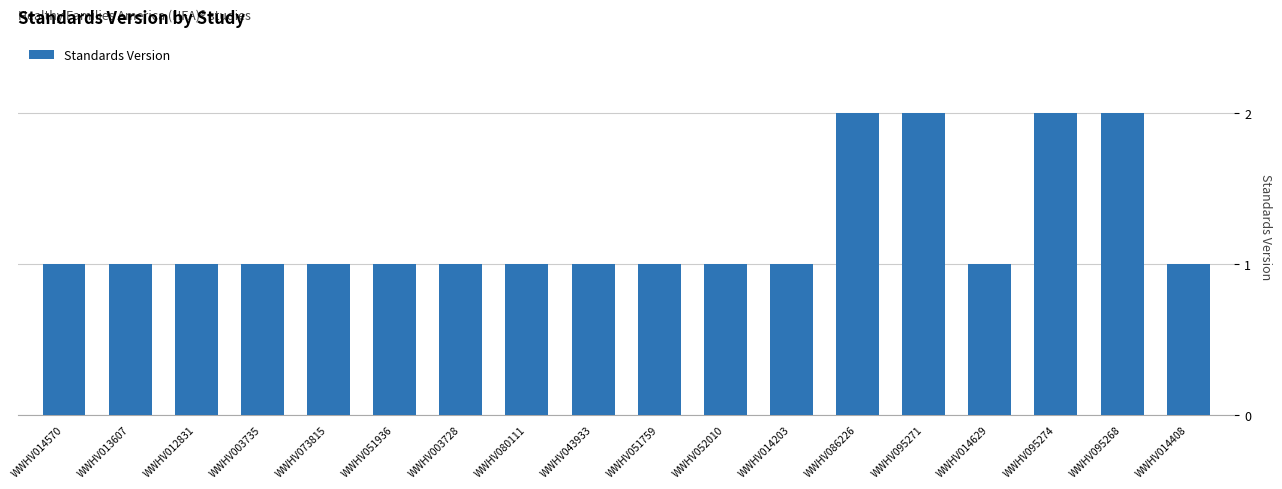

What is the greatest value displayed?

2